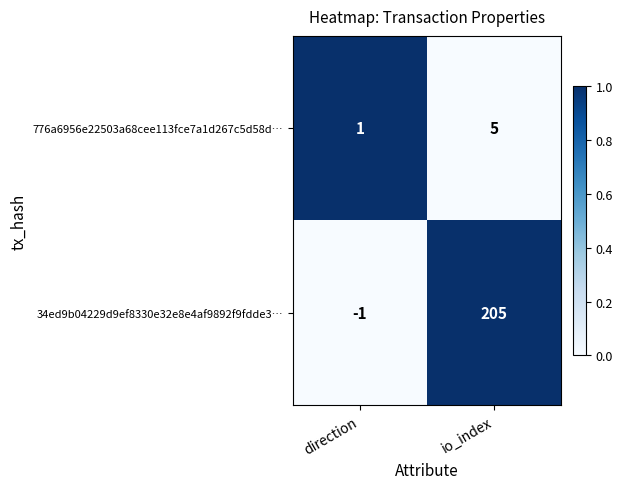

Which series changed the most between direction and io_index?

34ed9b04229d9ef8330e32e8e4af9892f9fdde3…